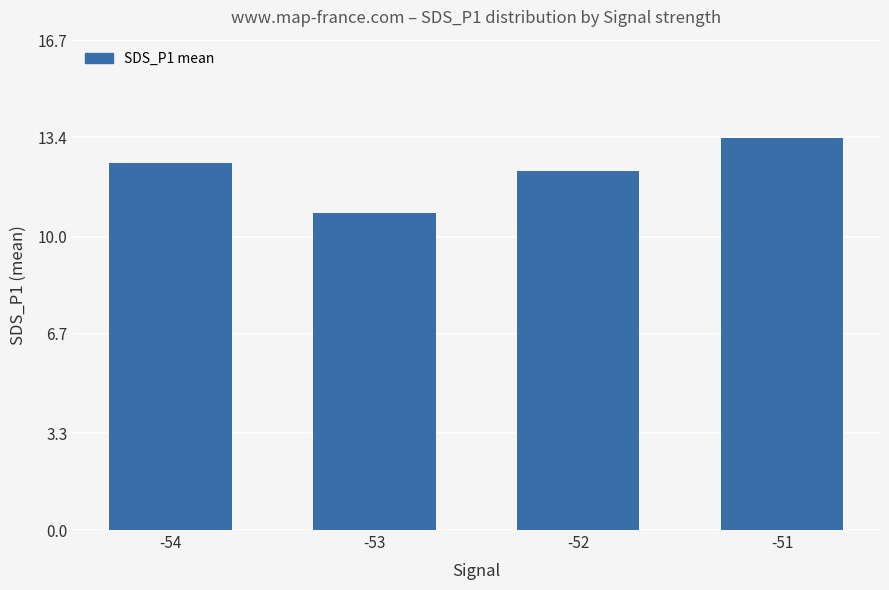

How many values are below 12?

1